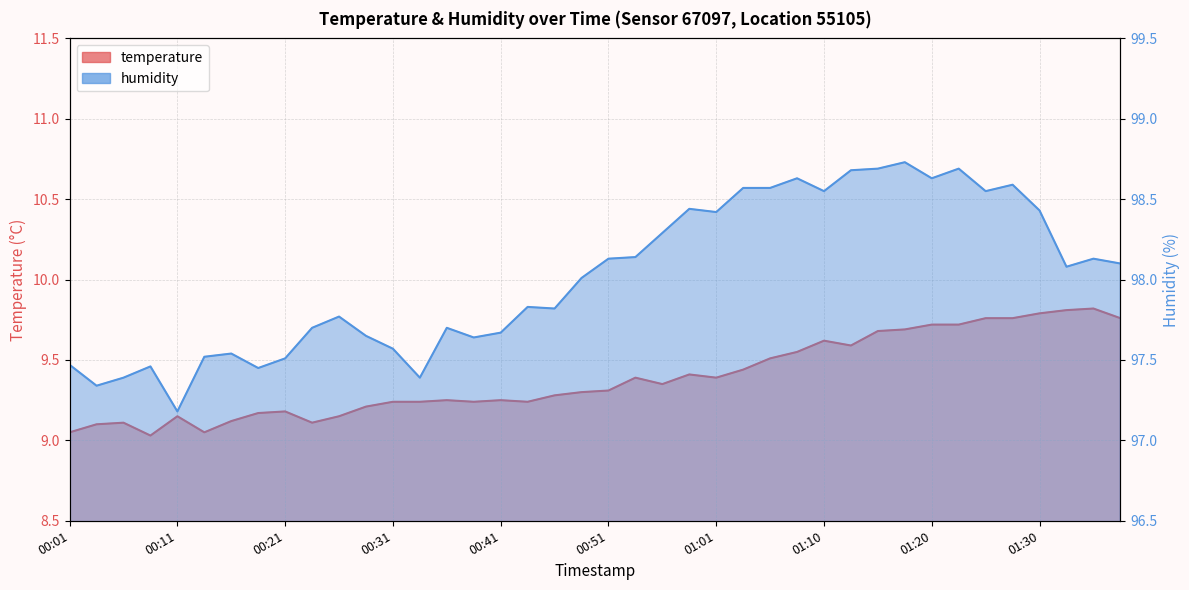

List the labels in order of humidity value, smallest first.

00:11, 00:04, 00:06, 00:33, 00:18, 00:09, 00:01, 00:21, 00:14, 00:16, 00:31, 00:38, 00:28, 00:41, 00:23, 00:36, 00:26, 00:46, 00:43, 00:48, 01:32, 01:37, 00:51, 01:35, 00:53, 00:56, 01:01, 01:30, 00:58, 01:10, 01:25, 01:03, 01:06, 01:27, 01:08, 01:20, 01:13, 01:15, 01:23, 01:18